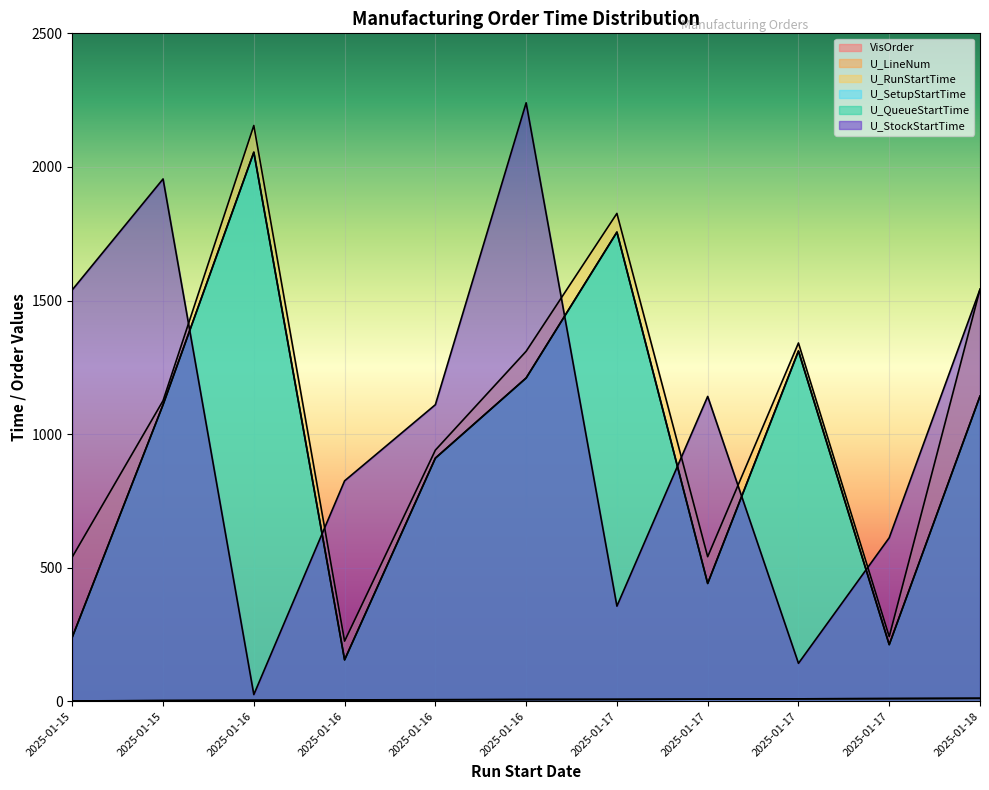

Between 2025-01-16 and 2025-01-16, which series saw the biggest shift?

U_RunStartTime